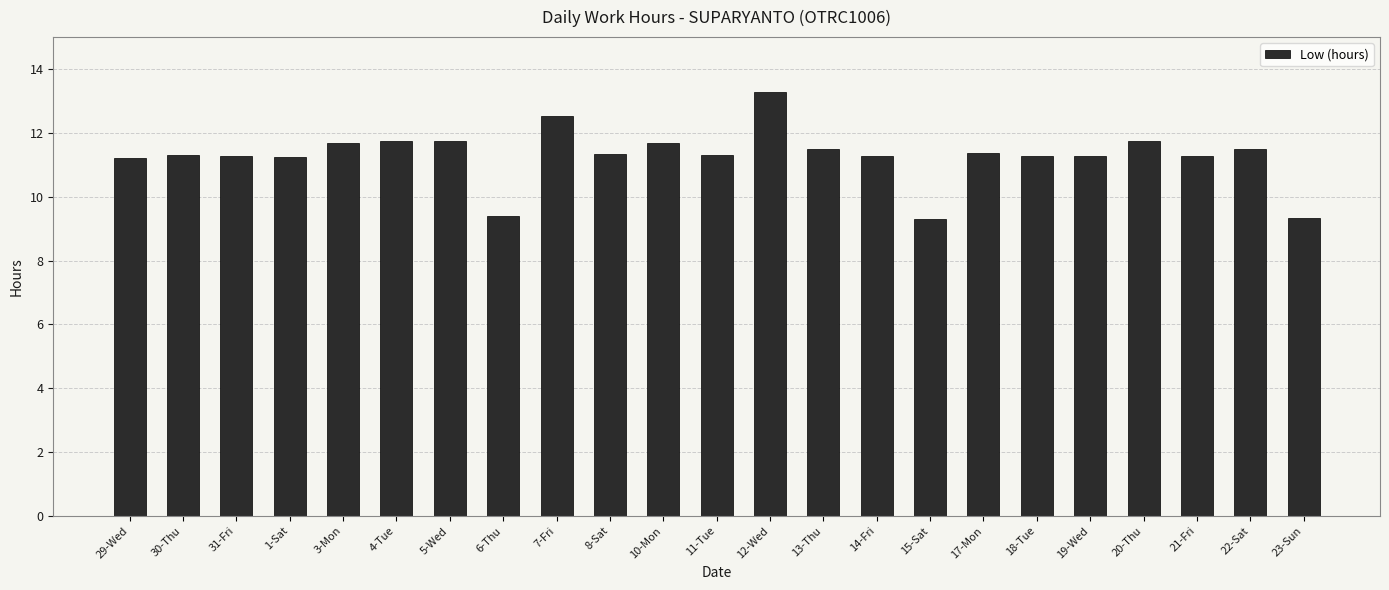

What is the sum of the values at 29-Wed and 22-Sat?

22.7